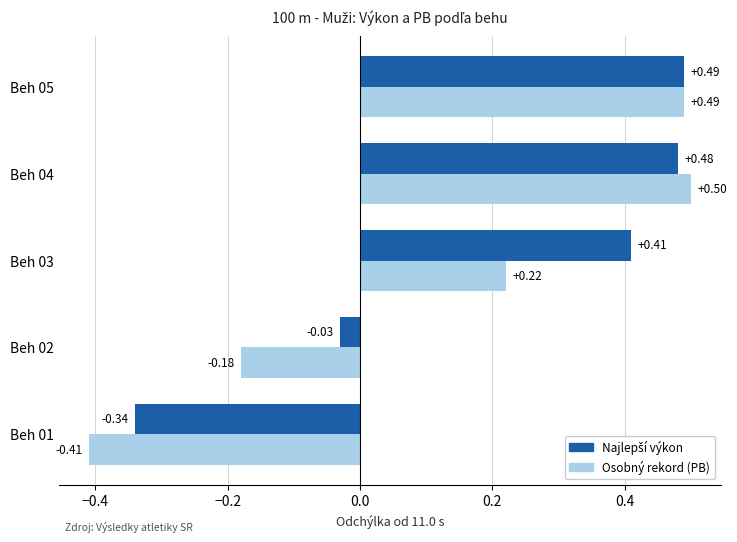

What is the difference between the Osobný rekord (PB) values at Beh 03 and Beh 05?

0.3